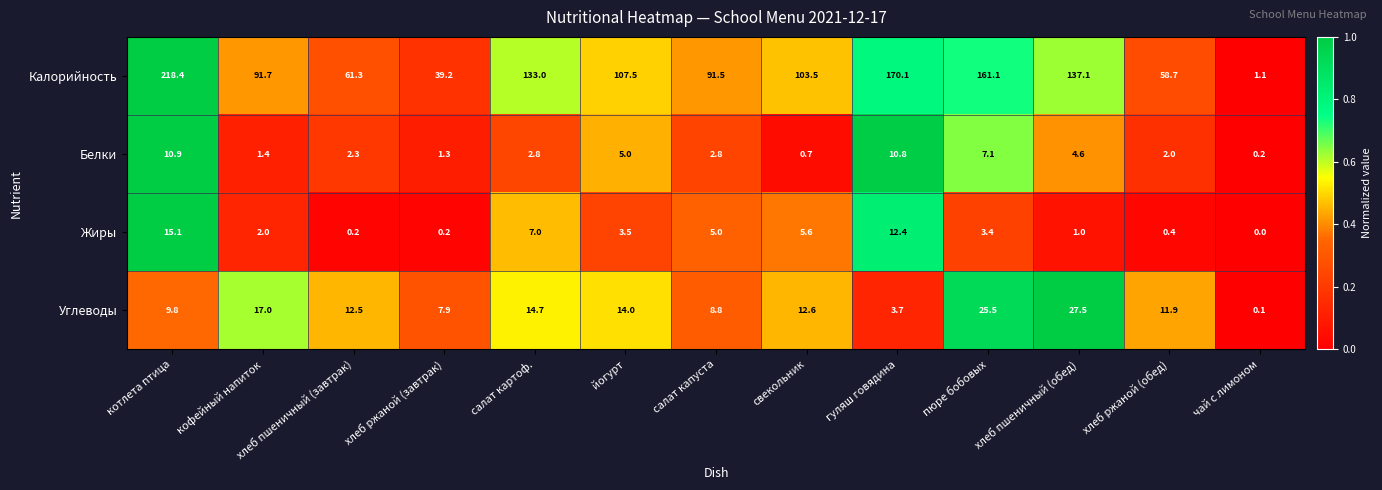

How many data points does each series have?

13